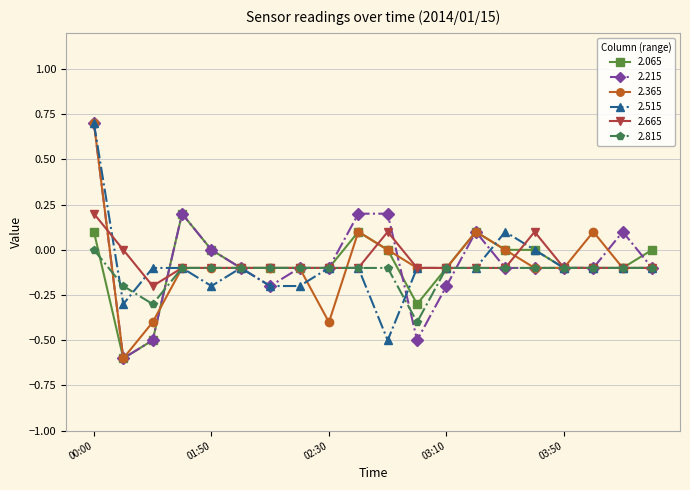

What is the greatest value displayed?

0.7